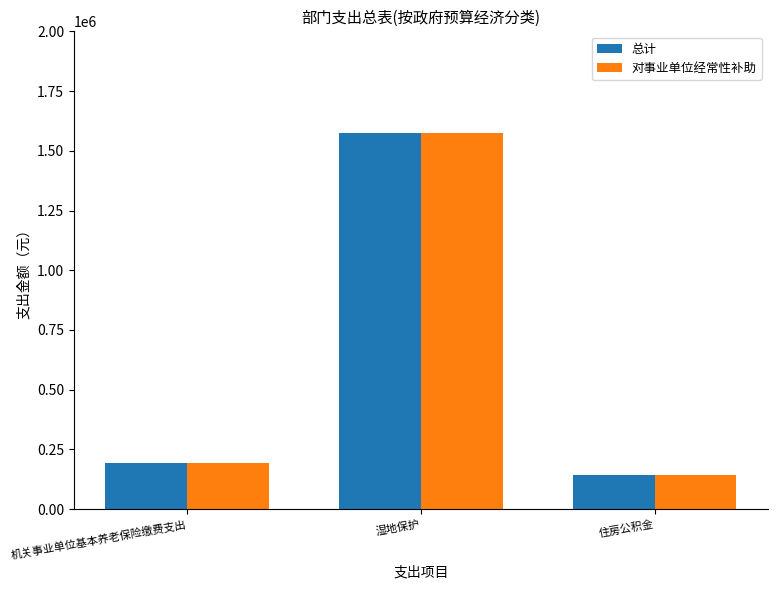

Rank the categories by 总计 value from highest to lowest.

湿地保护, 机关事业单位基本养老保险缴费支出, 住房公积金